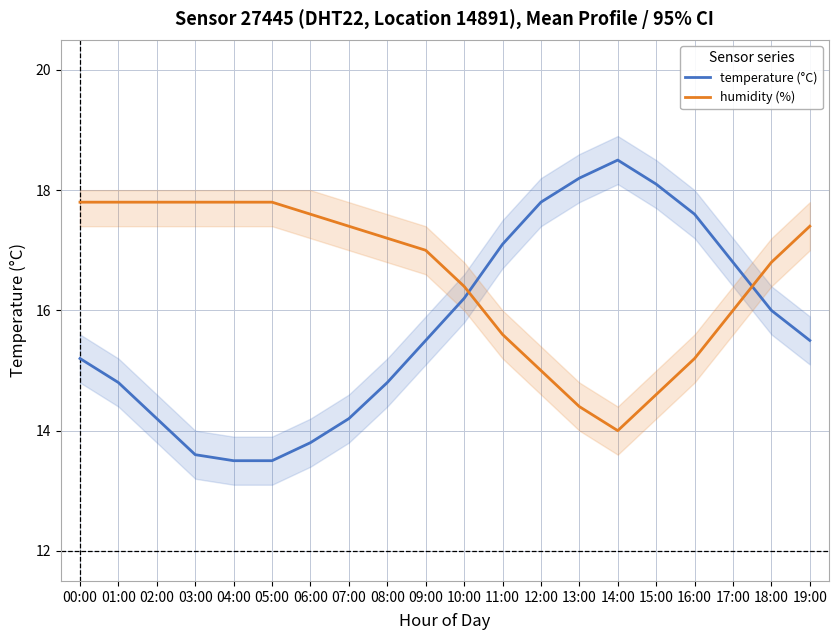

Between 15:00 and 19:00, which series saw the biggest shift?

humidity (%)